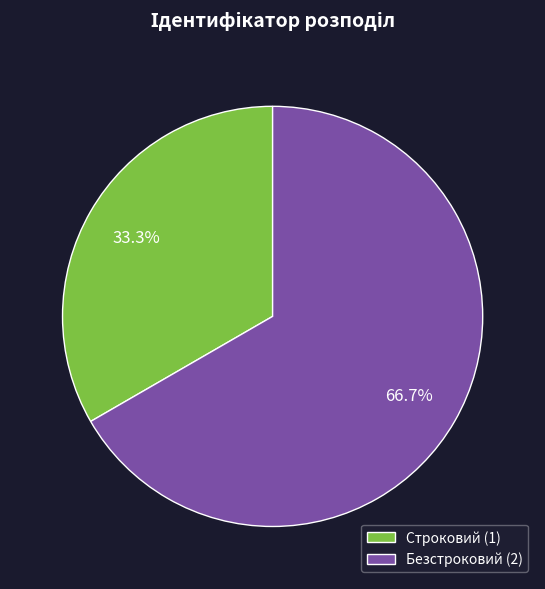

True or false: Безстроковий accounts for 76% of the total.

False